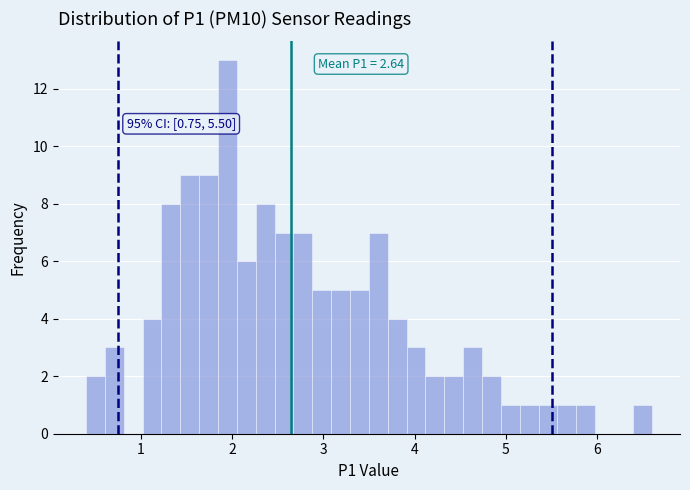

Read against the x-axis, roughly where is the centre of the tallest bar?

2.0